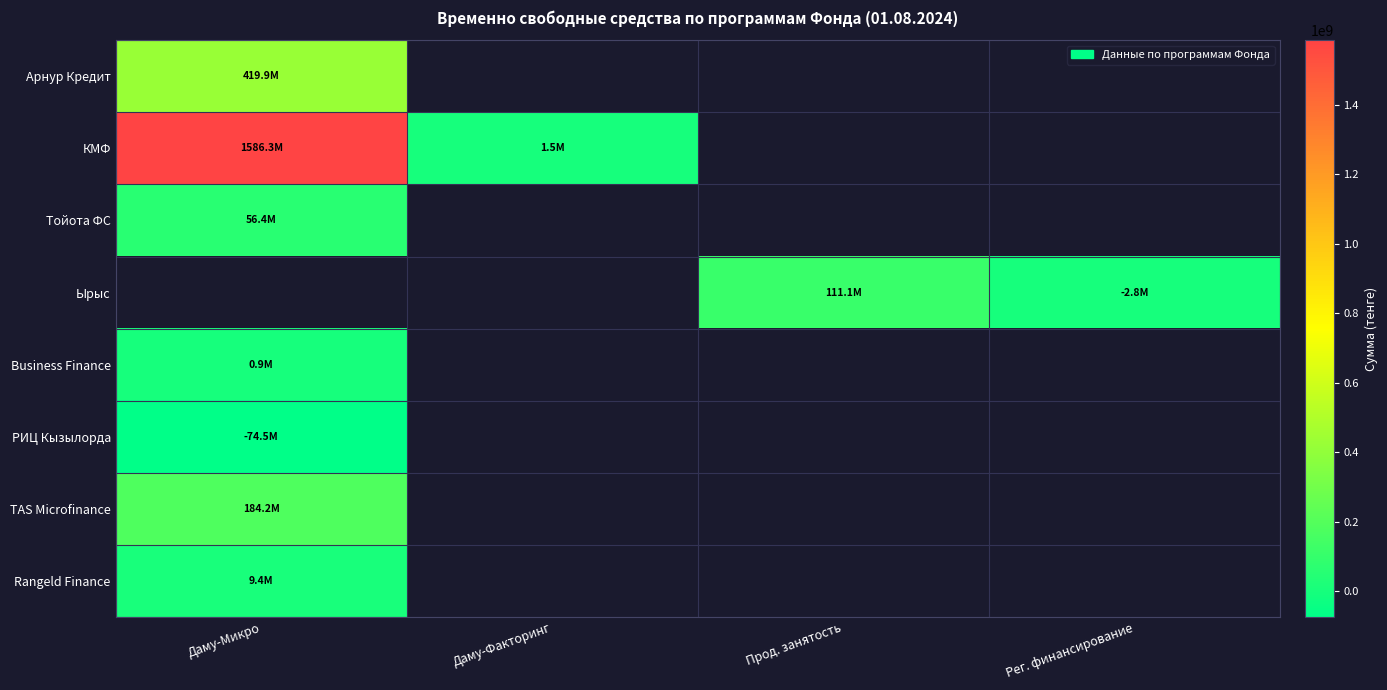

The Business Finance series shows 884922.7 at Даму-Микро. True or false?

True